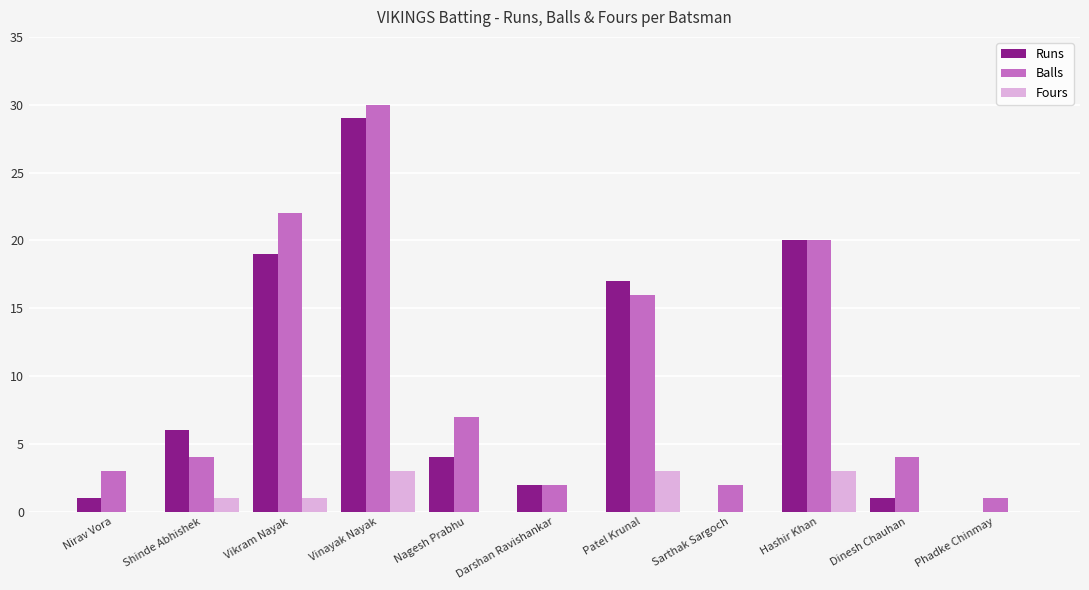

Which series changed the most between Nirav Vora and Vikram Nayak?

Balls